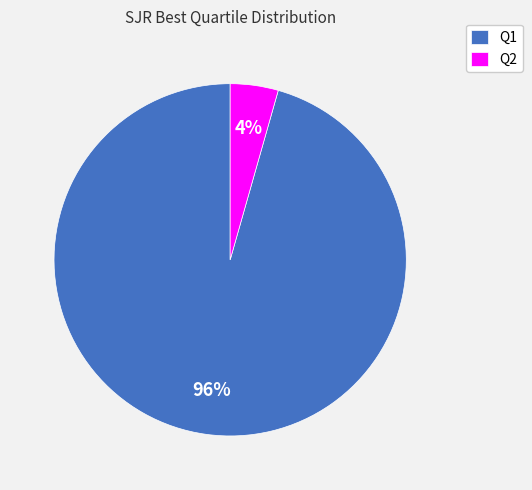

To the nearest percent, what is the combined percentage of Q2 and Q1?

100%